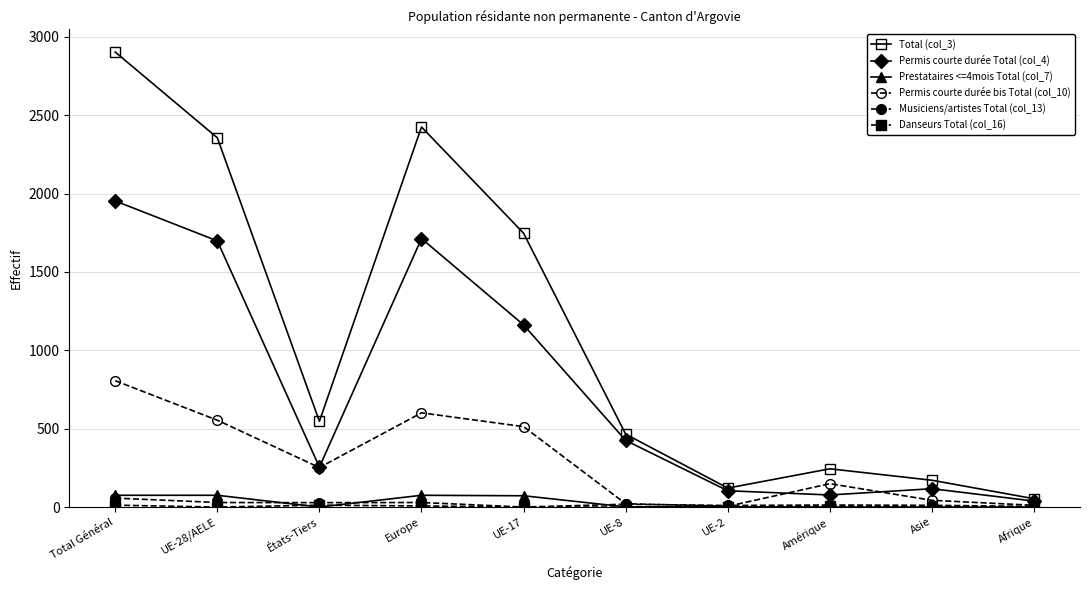

How many series are shown in this chart?

6